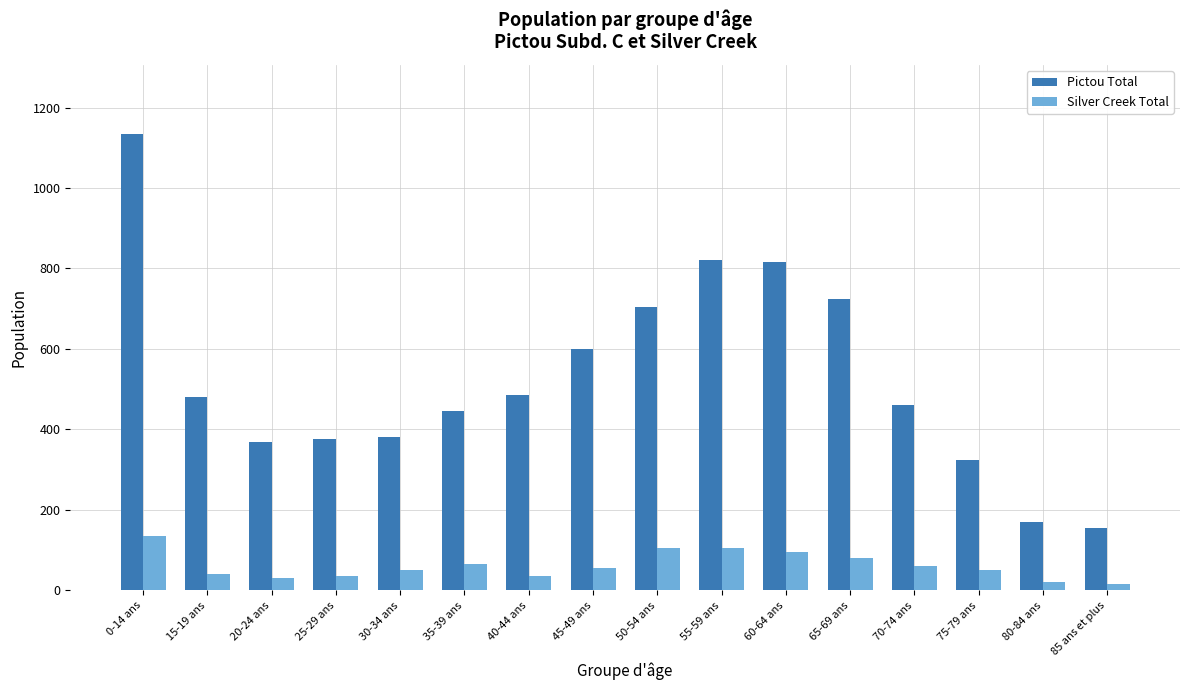

At how many categories does at least one series exceed 740?

3